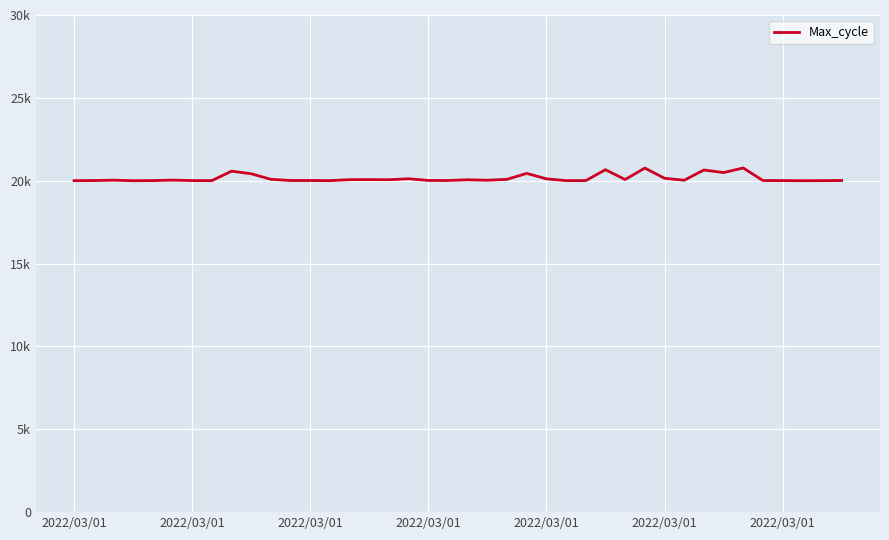

Does the chart display data point markers on the line(s)?

No